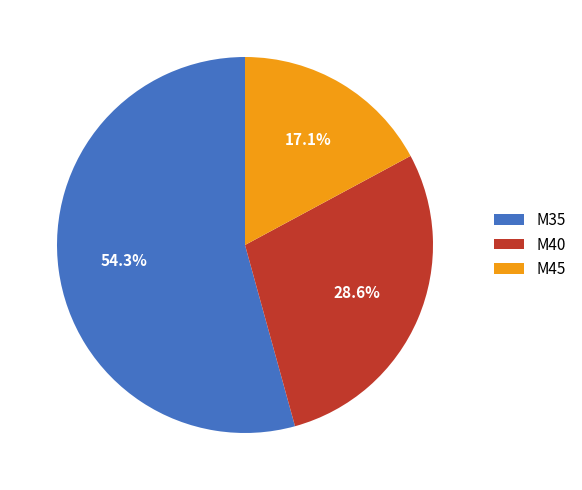

Does M40 represent more than half of the total?

No